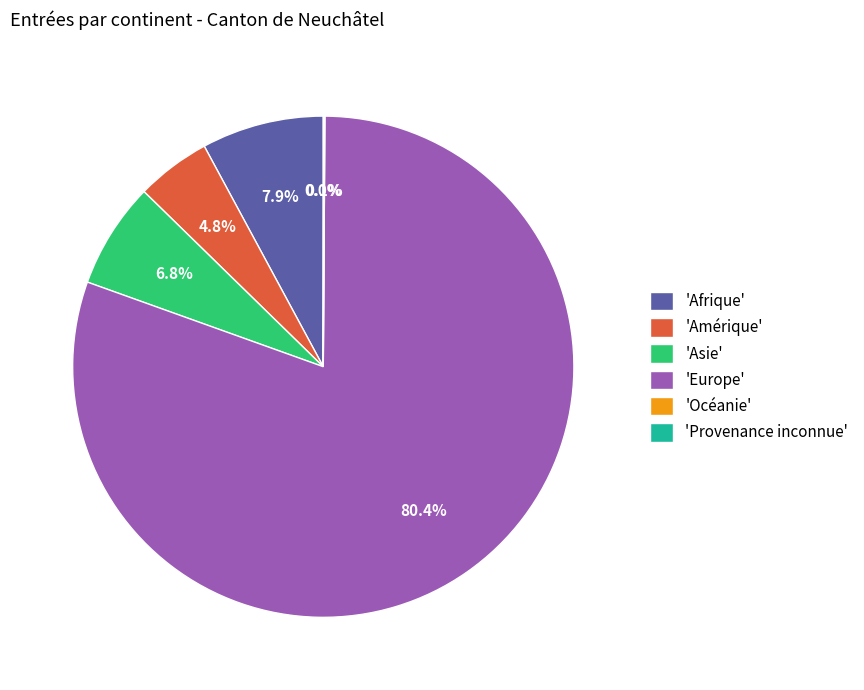

Which category has the biggest portion of the pie?

'Europe'